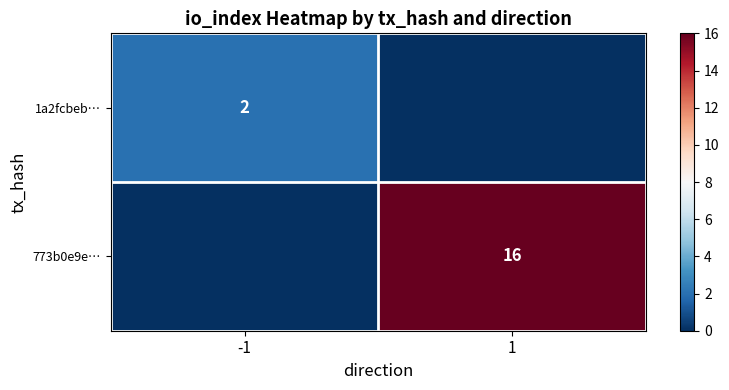

At how many categories does at least one series exceed 4?

1